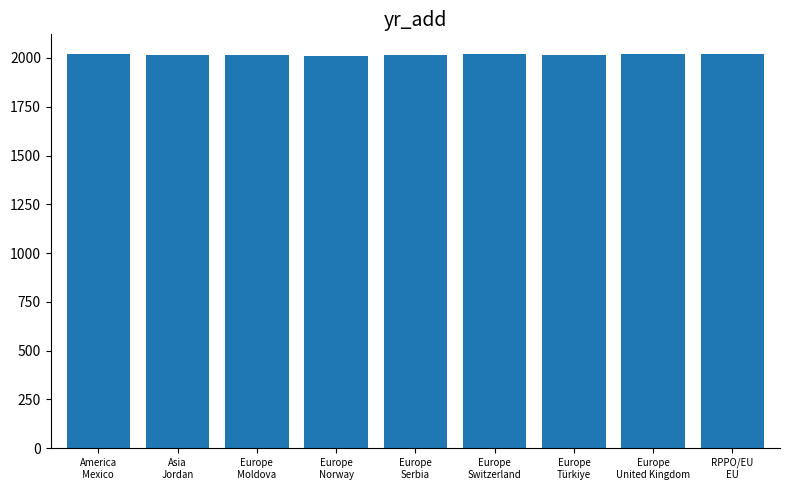

What is the maximum value shown in the chart?

2020